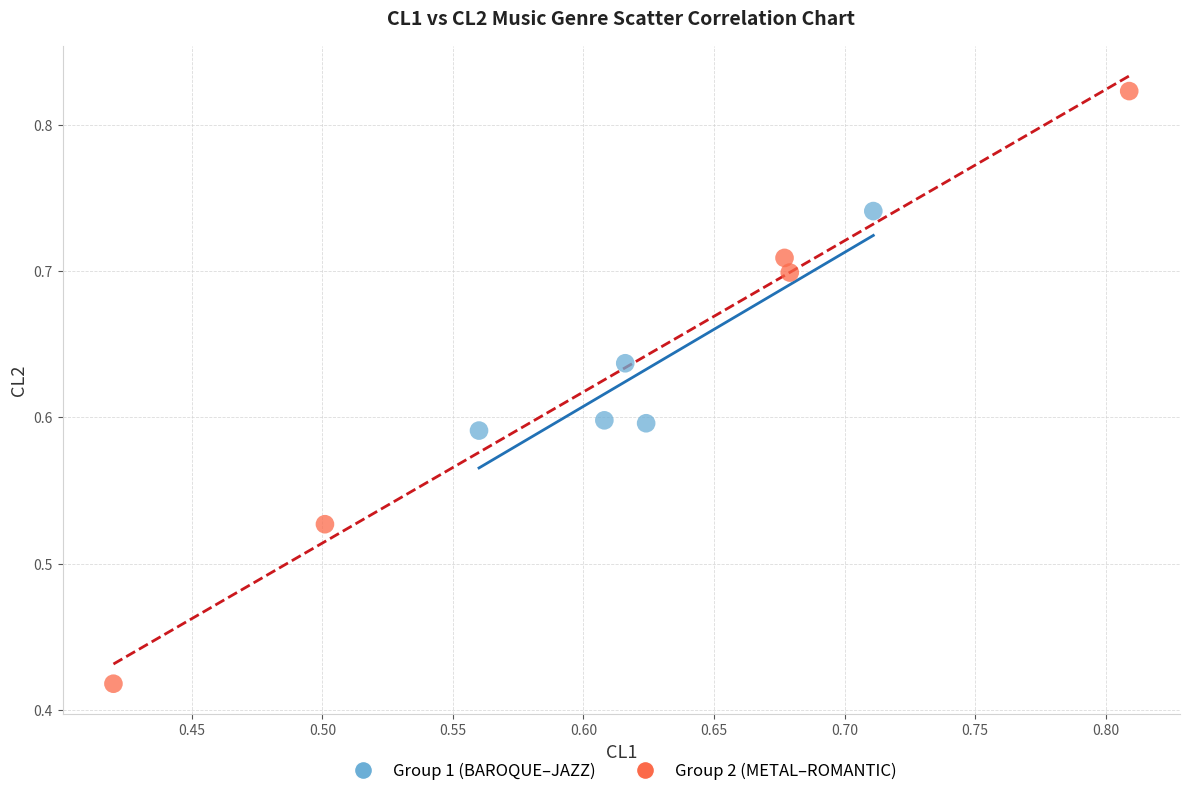

Which series contains the highest Y value?

Group 2 (METAL–ROMANTIC)